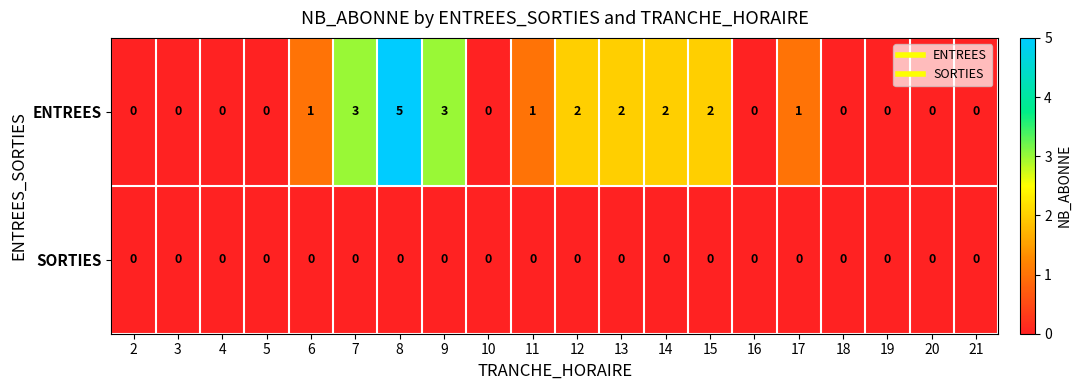

Which series has the largest range (max minus min)?

ENTREES